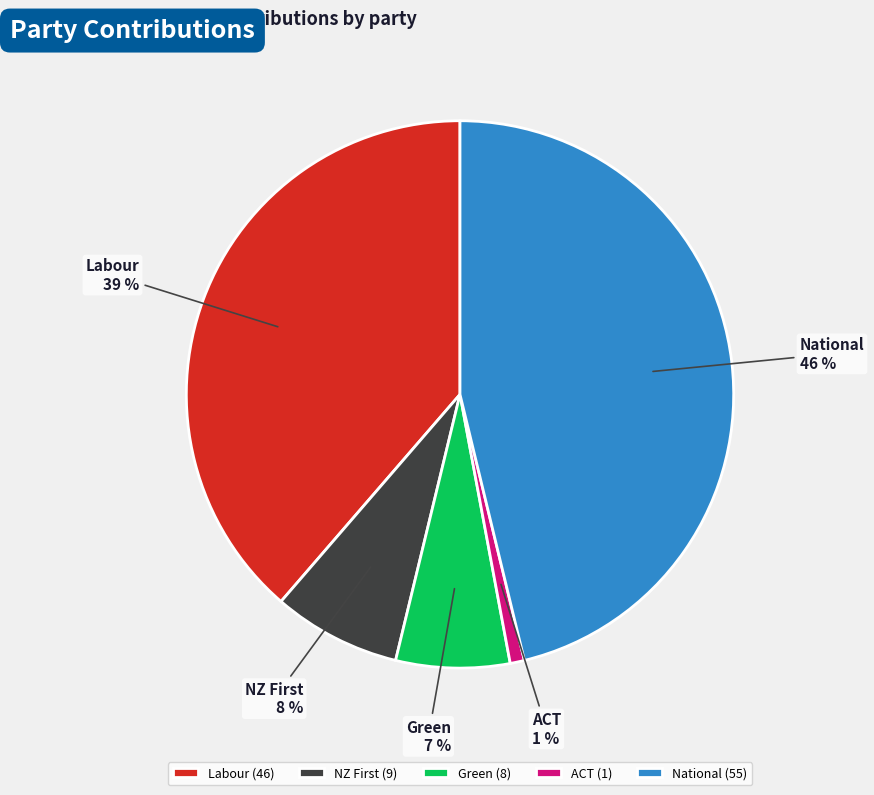

How many segments does this pie chart have?

5